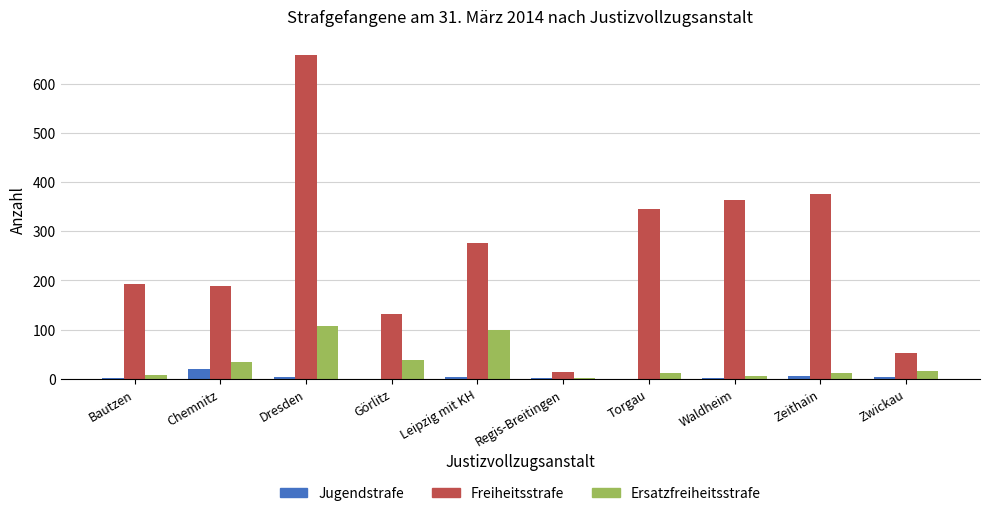

The Freiheitsstrafe series shows 301 at Chemnitz. True or false?

False